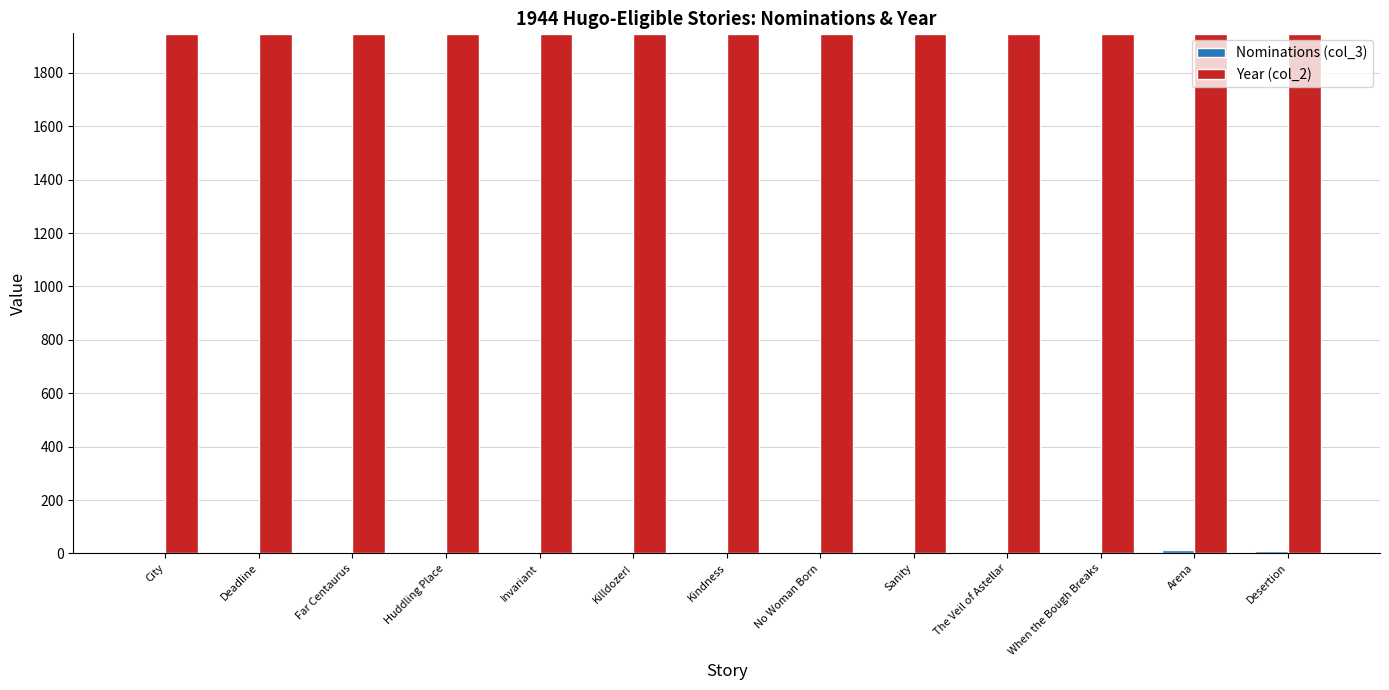

Is it true that Year (col_2) equals 1944 at Sanity?

True